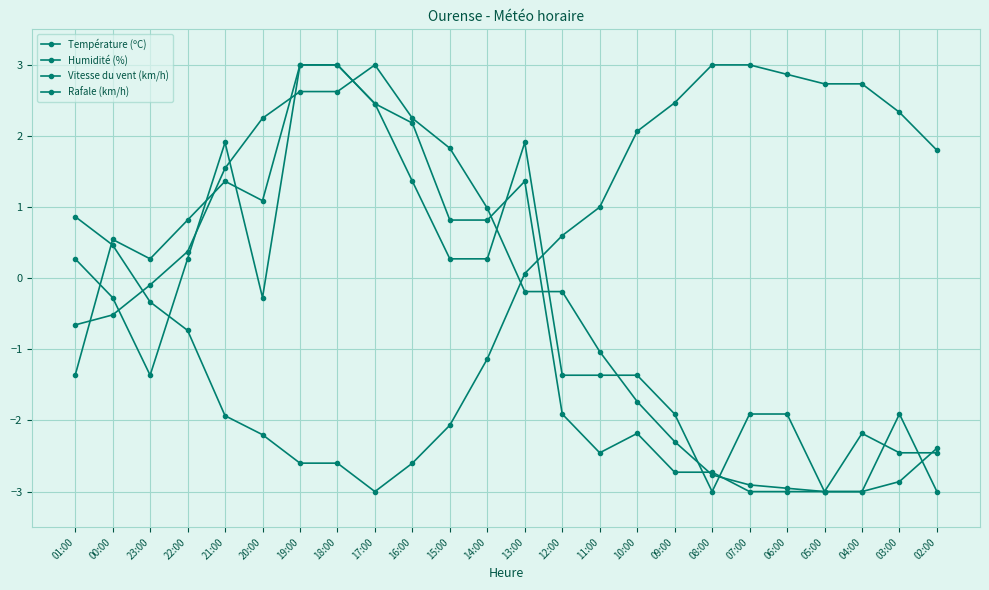

Count the number of data series in this chart.

4